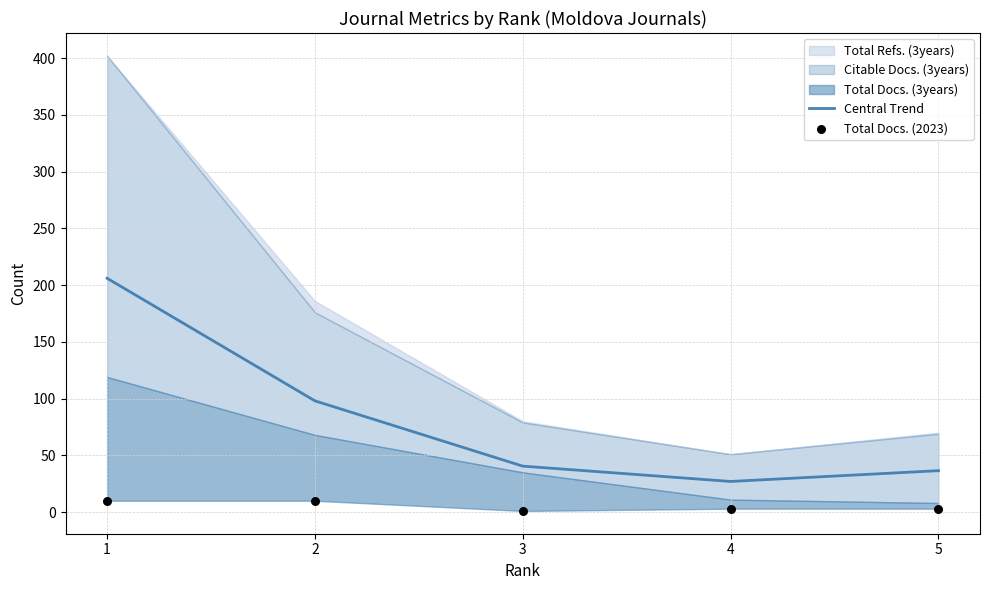

What is the total value across all series at 2?

108.0